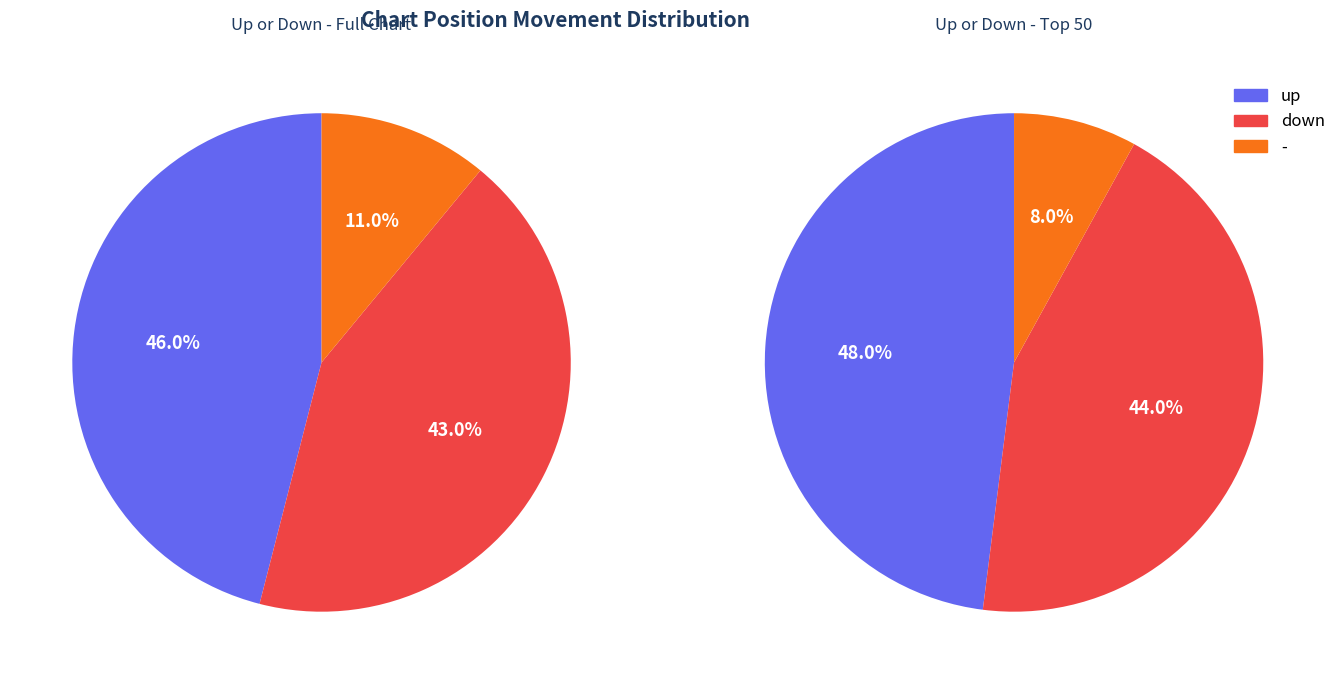

Combined, what portion of the pie is down and up?

89.0%